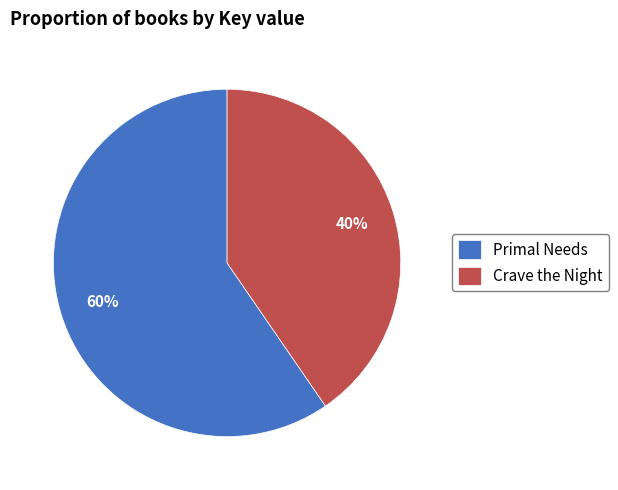

To the nearest percent, what percentage of the pie is Primal Needs?

60%